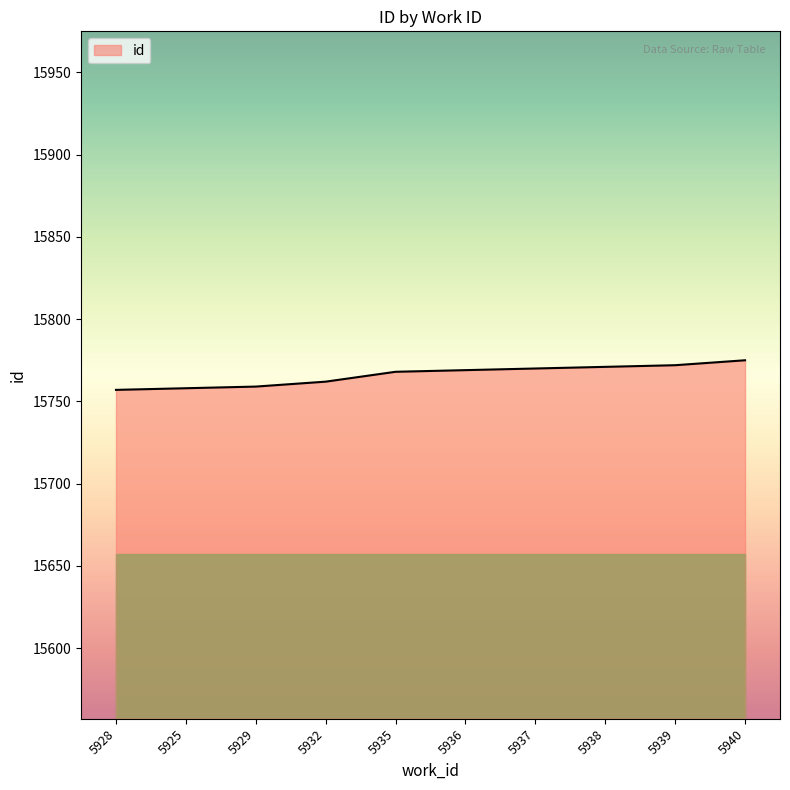

Is it true that the value at 5937 is 23185?

False